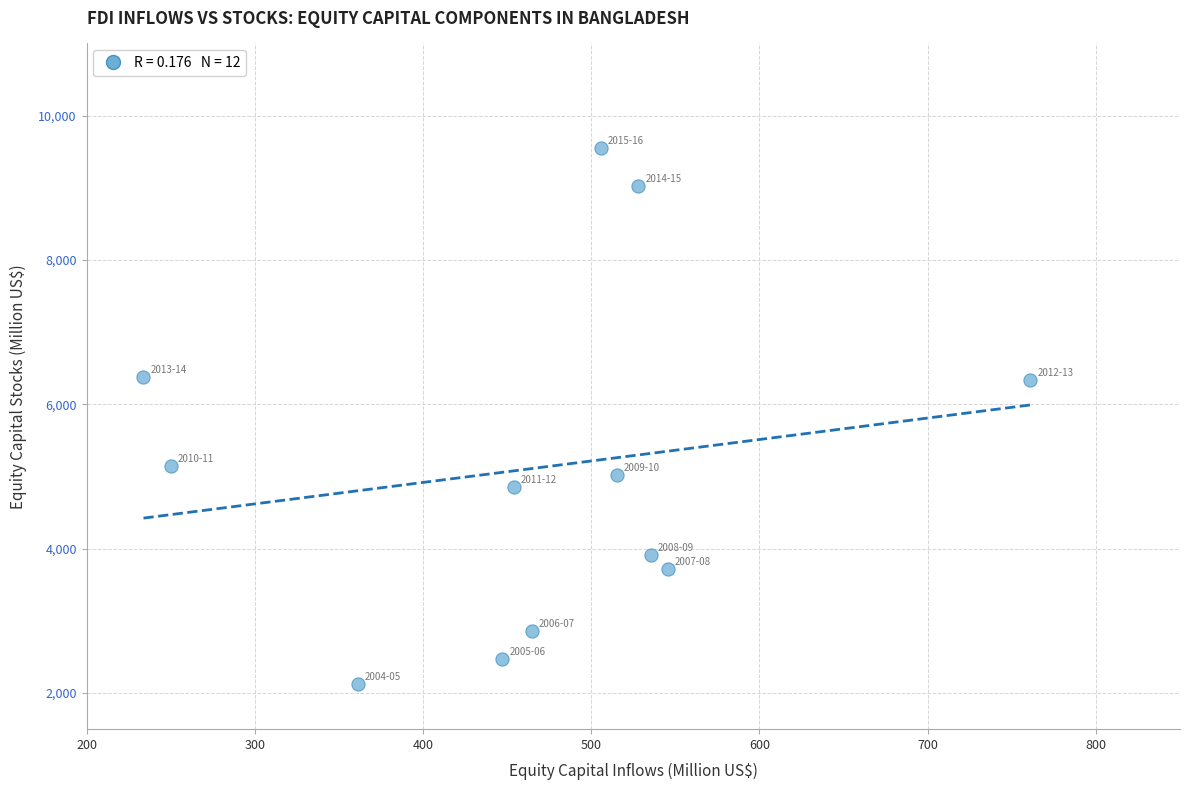

What is the average Y value?

5114.9